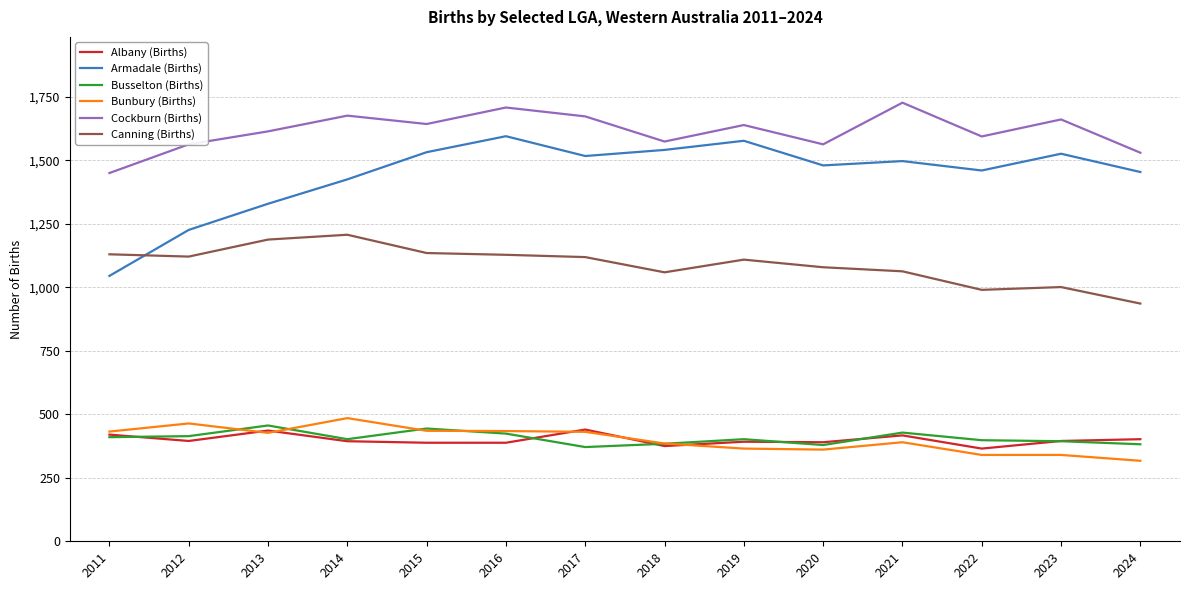

The value of Bunbury (Births) at 2012 is 464. True or false?

True